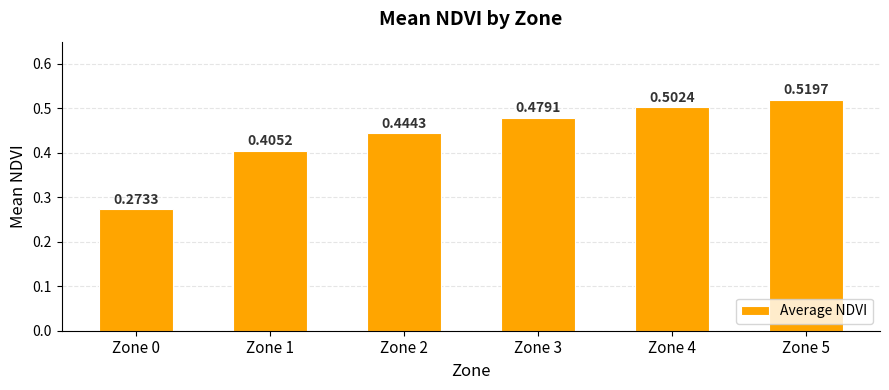

What is the change in value from Zone 2 to Zone 5?

+0.1